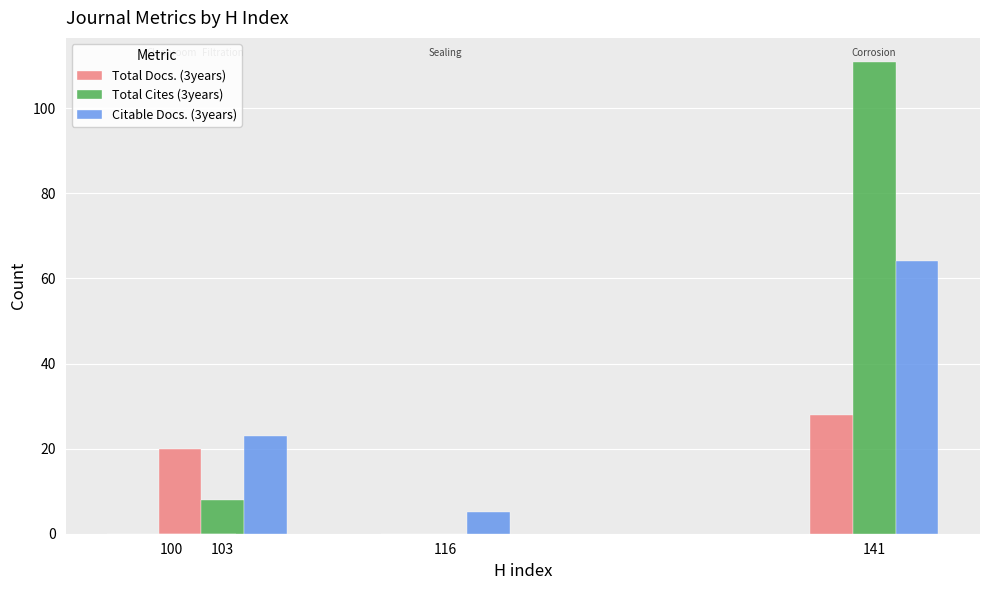

What is the sum of the Total Cites (3years) values at 116 and 141?

111